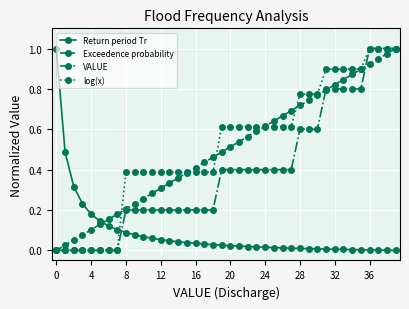

How many times do log(x) and Return period Tr cross each other?

1